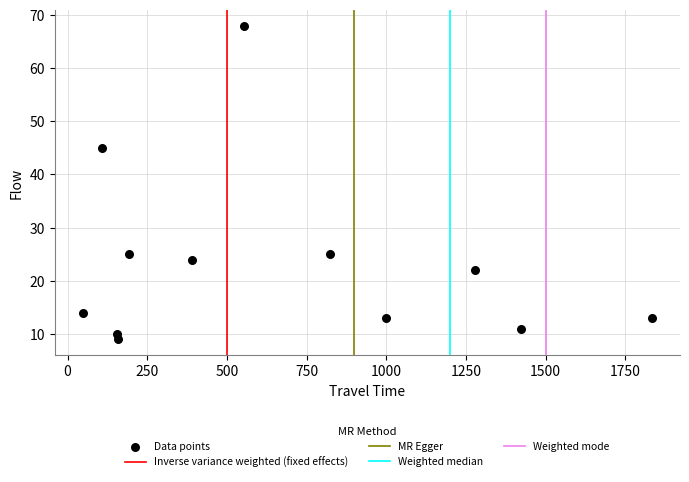

What Y value in the scatter plot is closest to 38?

45